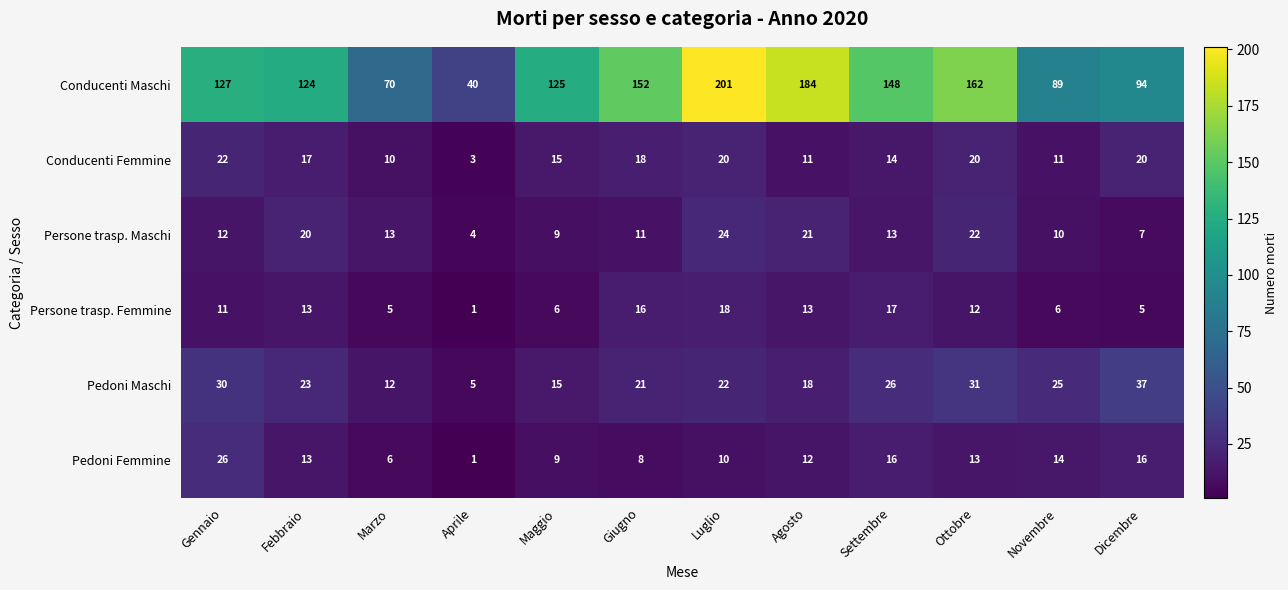

At which category does the chart reach its peak across all series?

Luglio